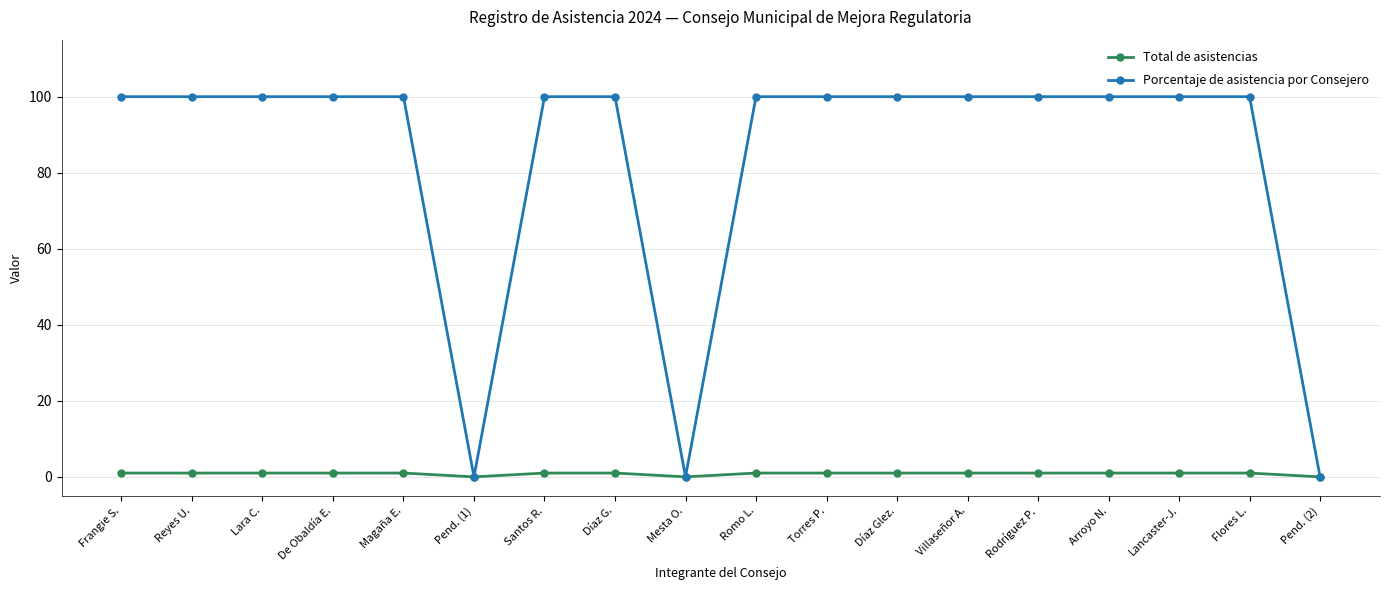

Read the Porcentaje de asistencia por Consejero value at Rodríguez P., to the nearest 5.

100